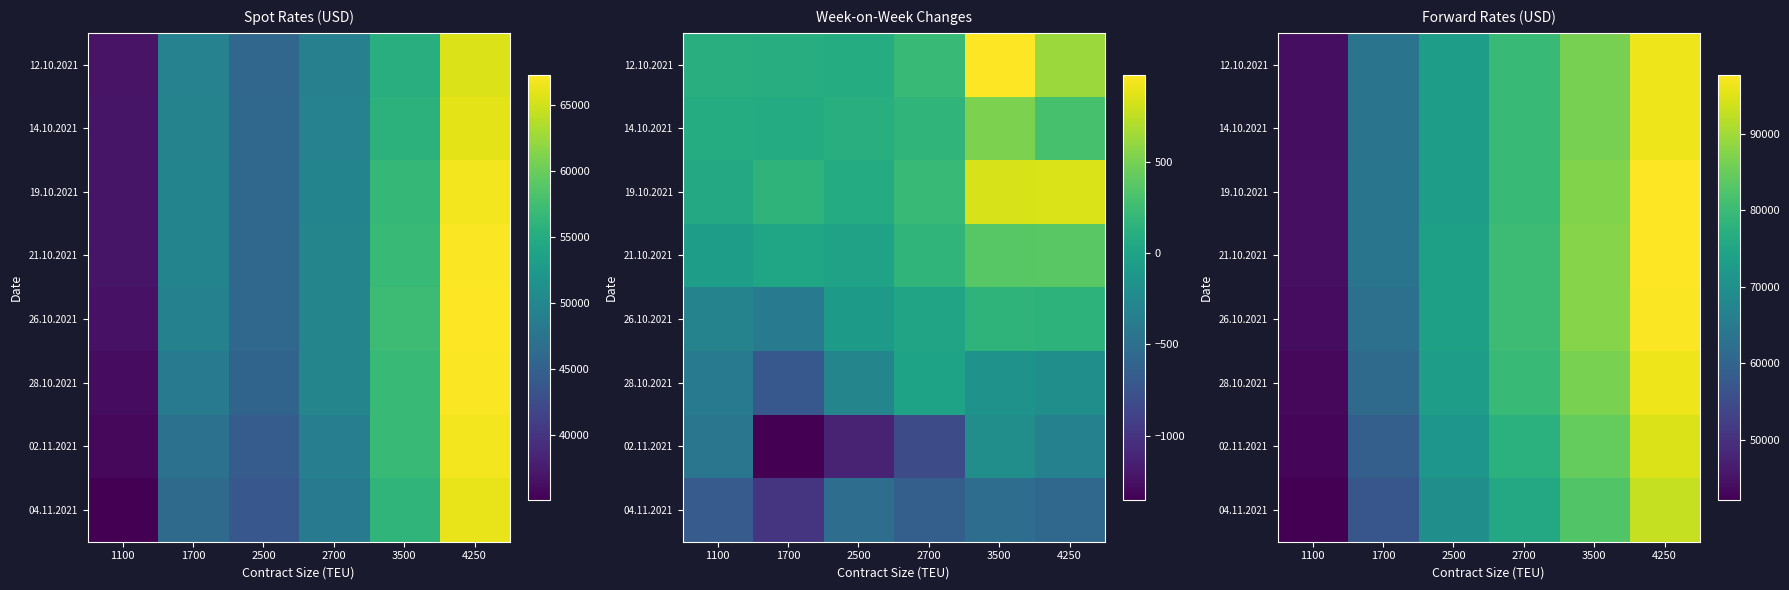

Rank the series at 1700 from lowest to highest value.

04.11.2021, 02.11.2021, 28.10.2021, 26.10.2021, 12.10.2021, 14.10.2021, 19.10.2021, 21.10.2021